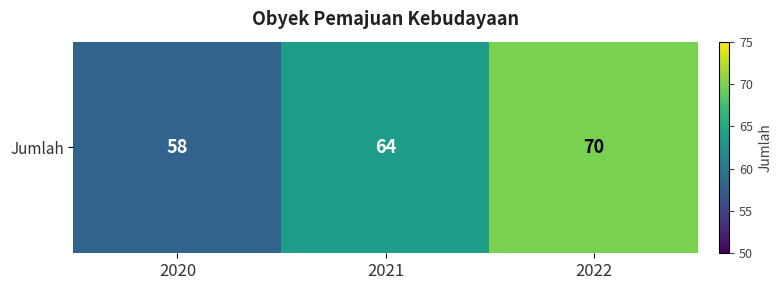

List the labels in order of value, largest first.

2022, 2021, 2020